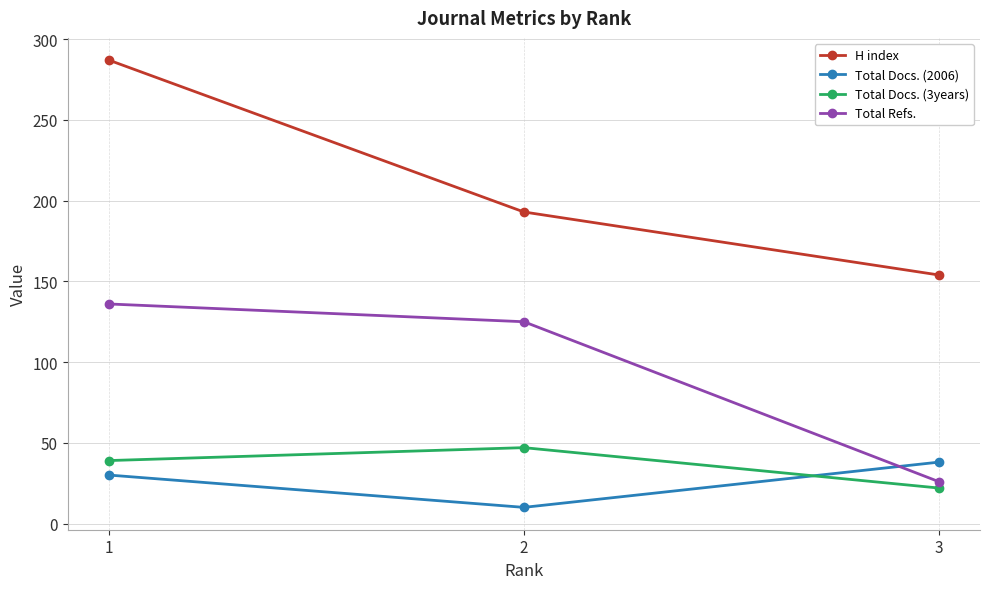

Which category has the highest value in the Total Refs. series?

1